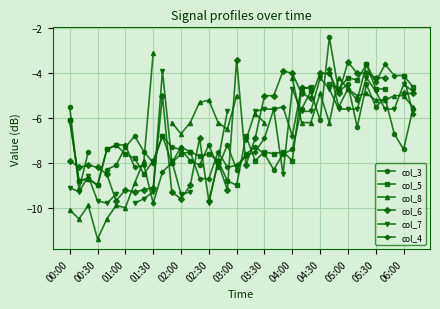

True or false: col_7 and col_3 intersect in this chart.

True